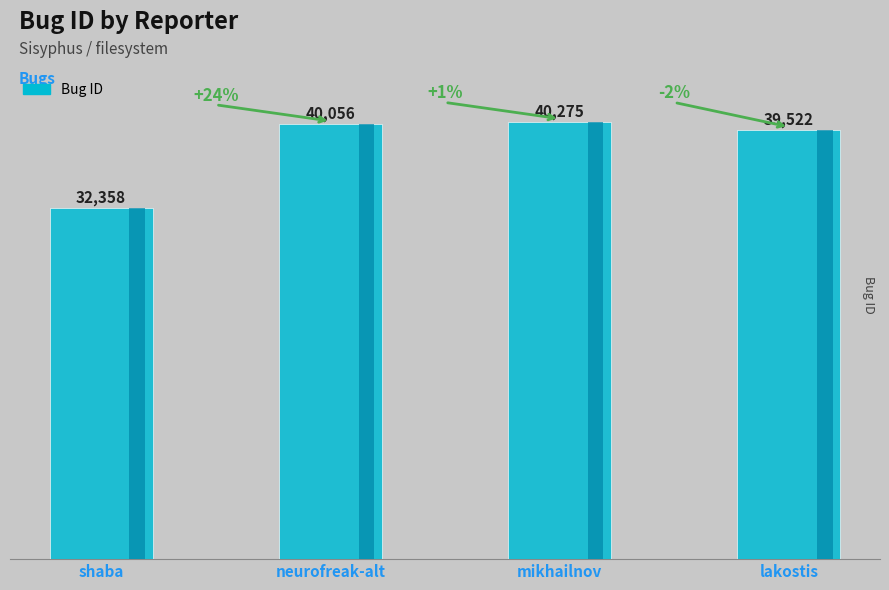

What is the maximum value shown in the chart?

40275